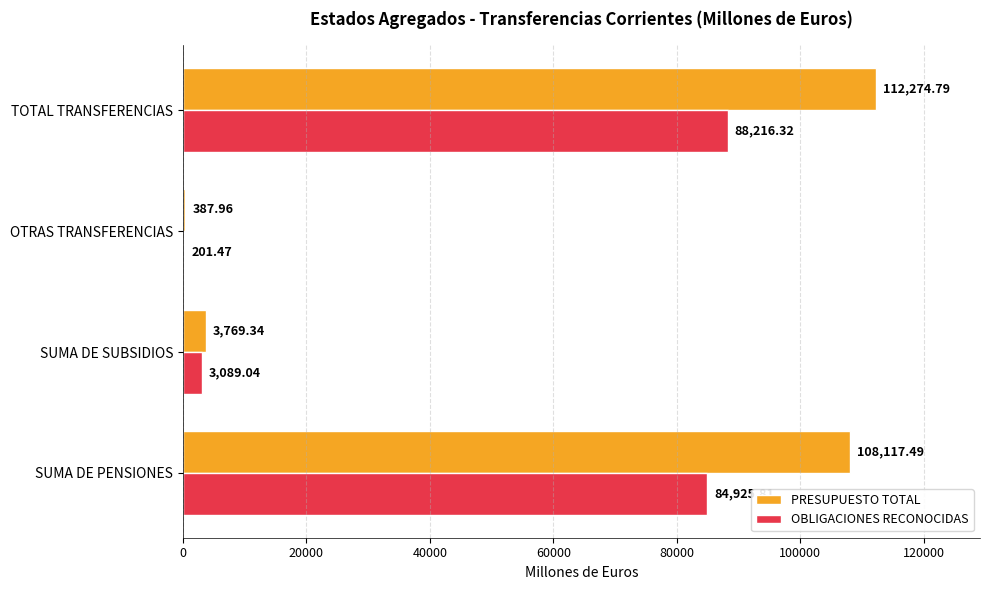

Which series has the largest total across all categories?

PRESUPUESTO TOTAL